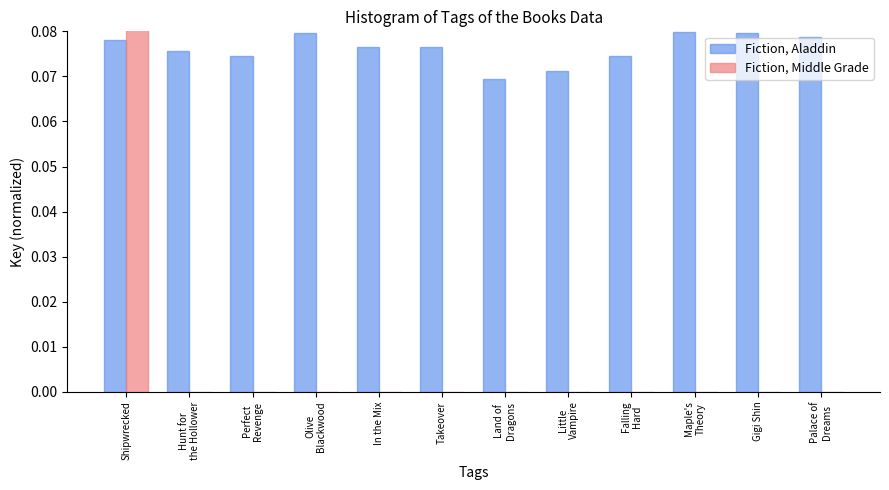

List the labels in order of Fiction, Aladdin value, largest first.

Maple's
Theory, Olive
Blackwood, Gigi Shin, Palace of
Dreams, Shipwrecked, Takeover, In the Mix, Hunt for
the Hollower, Perfect
Revenge, Falling
Hard, Little
Vampire, Land of
Dragons